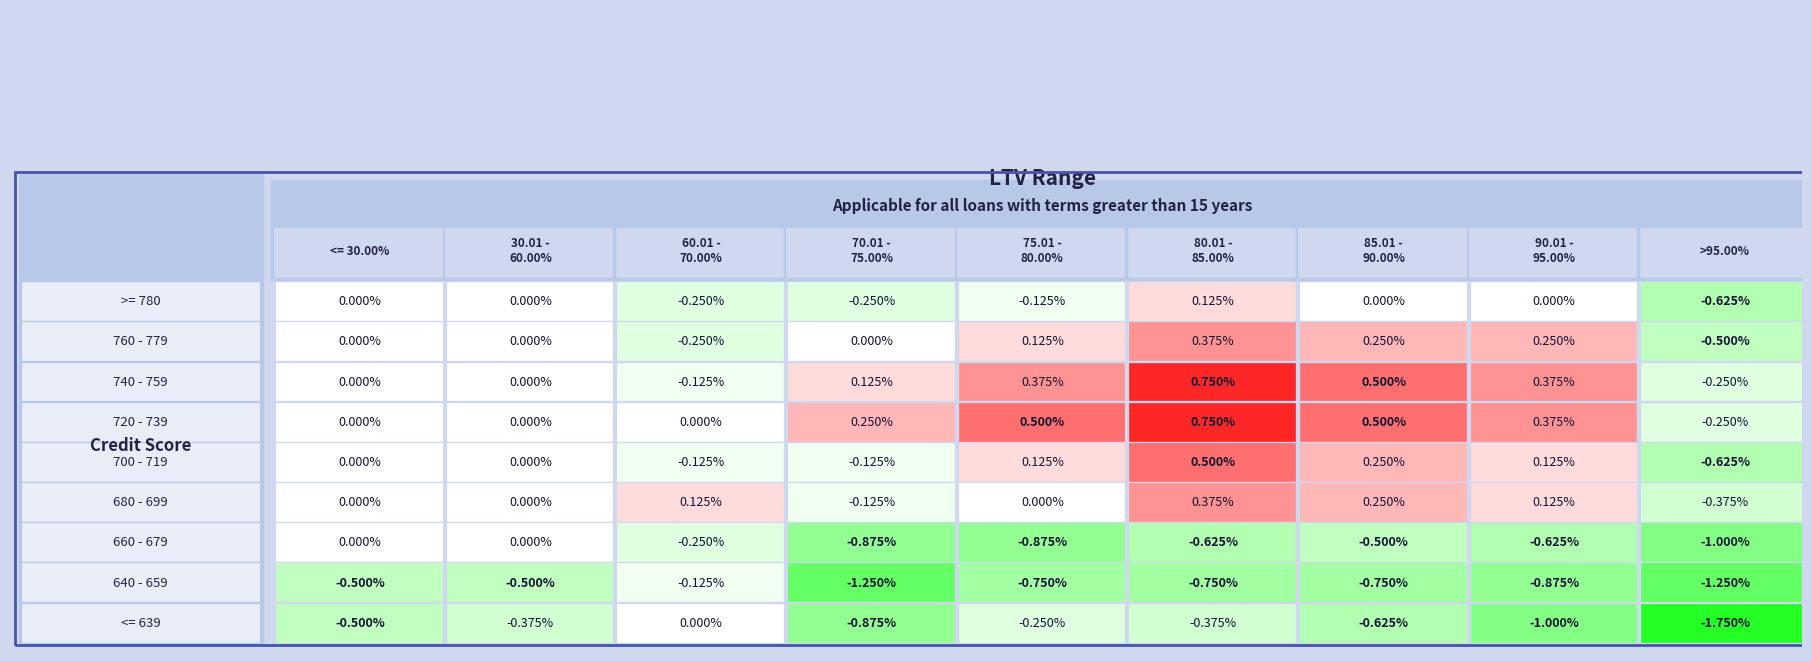

What is the sum of the 720 - 739 values at 6 and 7?

0.9